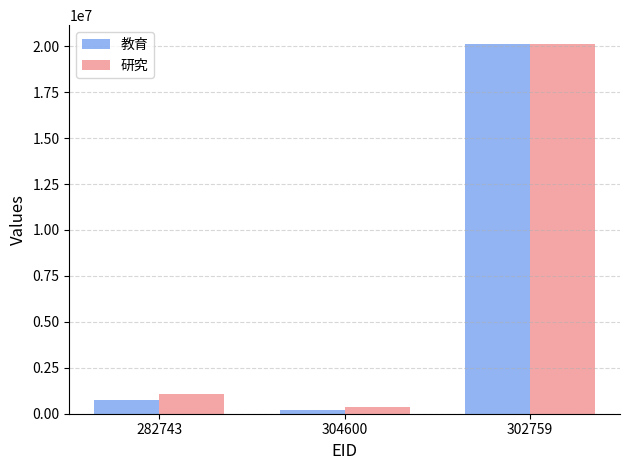

Which category has the lowest value in the 研究 series?

304600